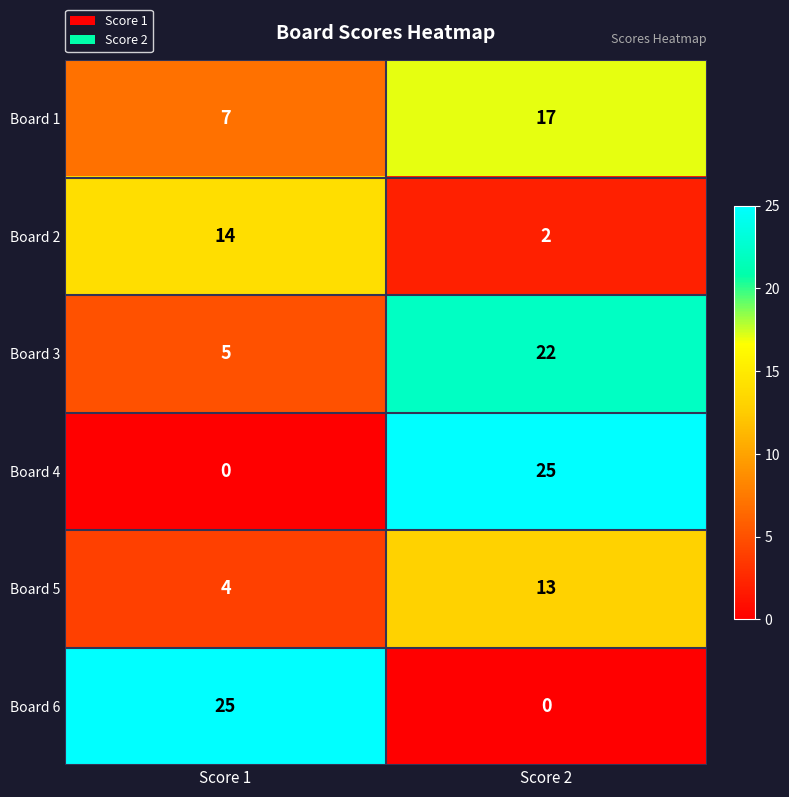

Reading left to right, extract all data points from this chart.

Board 1: 7	17
Board 2: 14	2
Board 3: 5	22
Board 4: 0	25
Board 5: 4	13
Board 6: 25	0